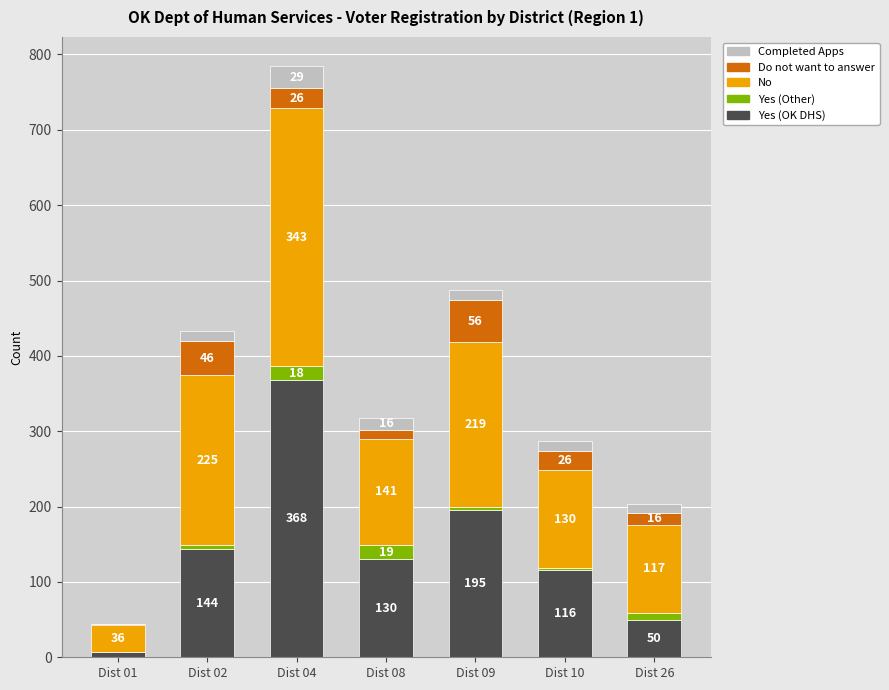

What is the total value across all series at Dist 09?

488